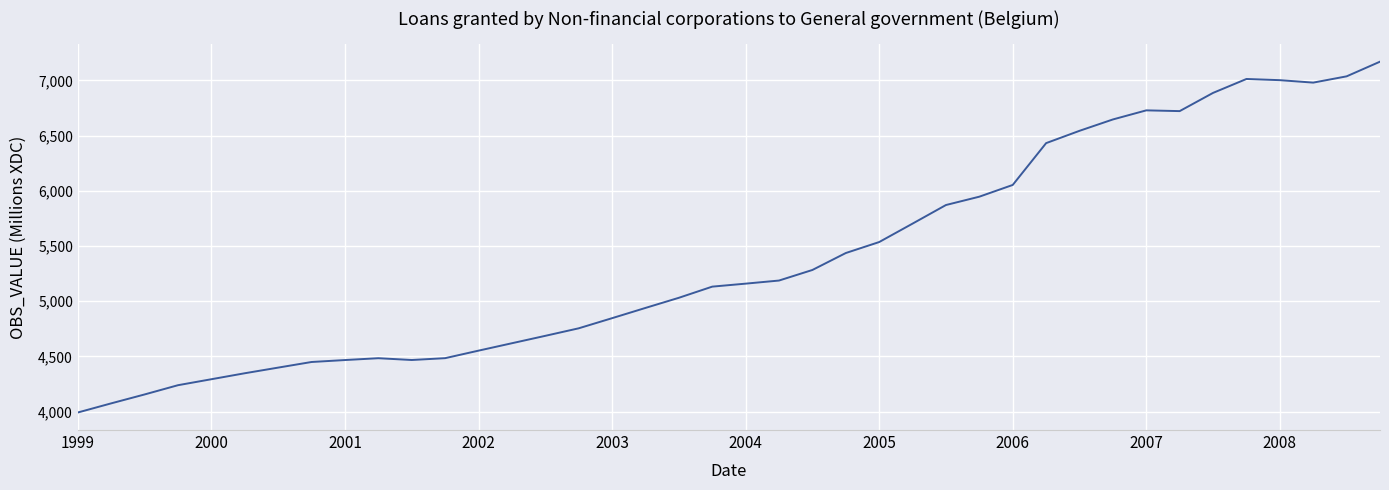

What is the minimum value shown in the chart?

3992.5